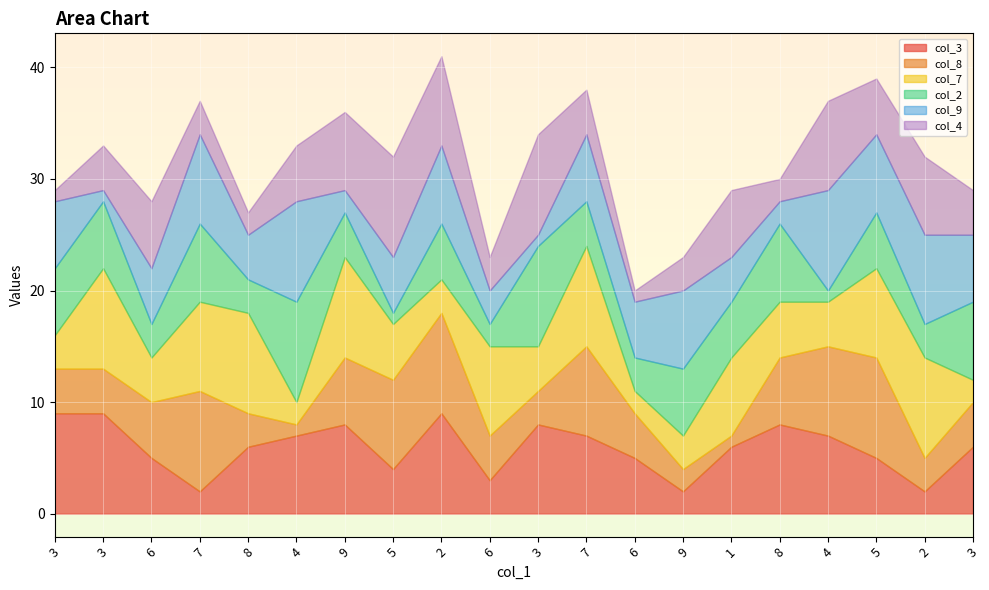

How many values in the col_2 series exceed 5?

8